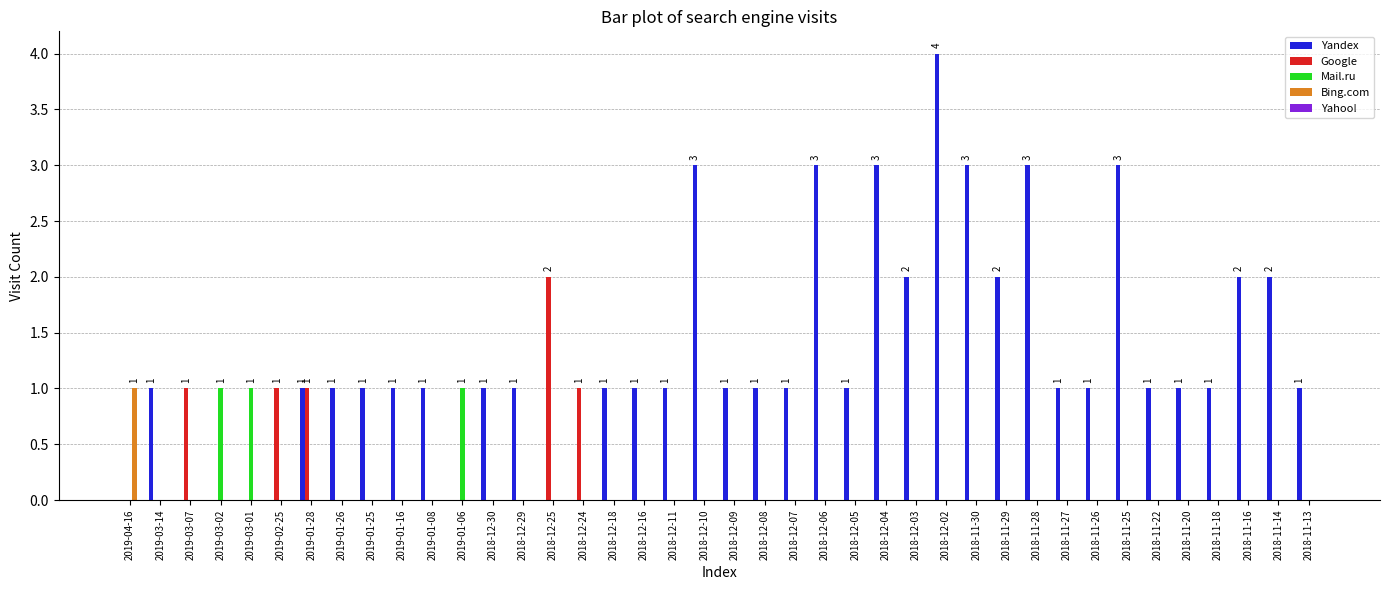

True or false: Bing.com has a value of 0 at 2018-12-10.

True